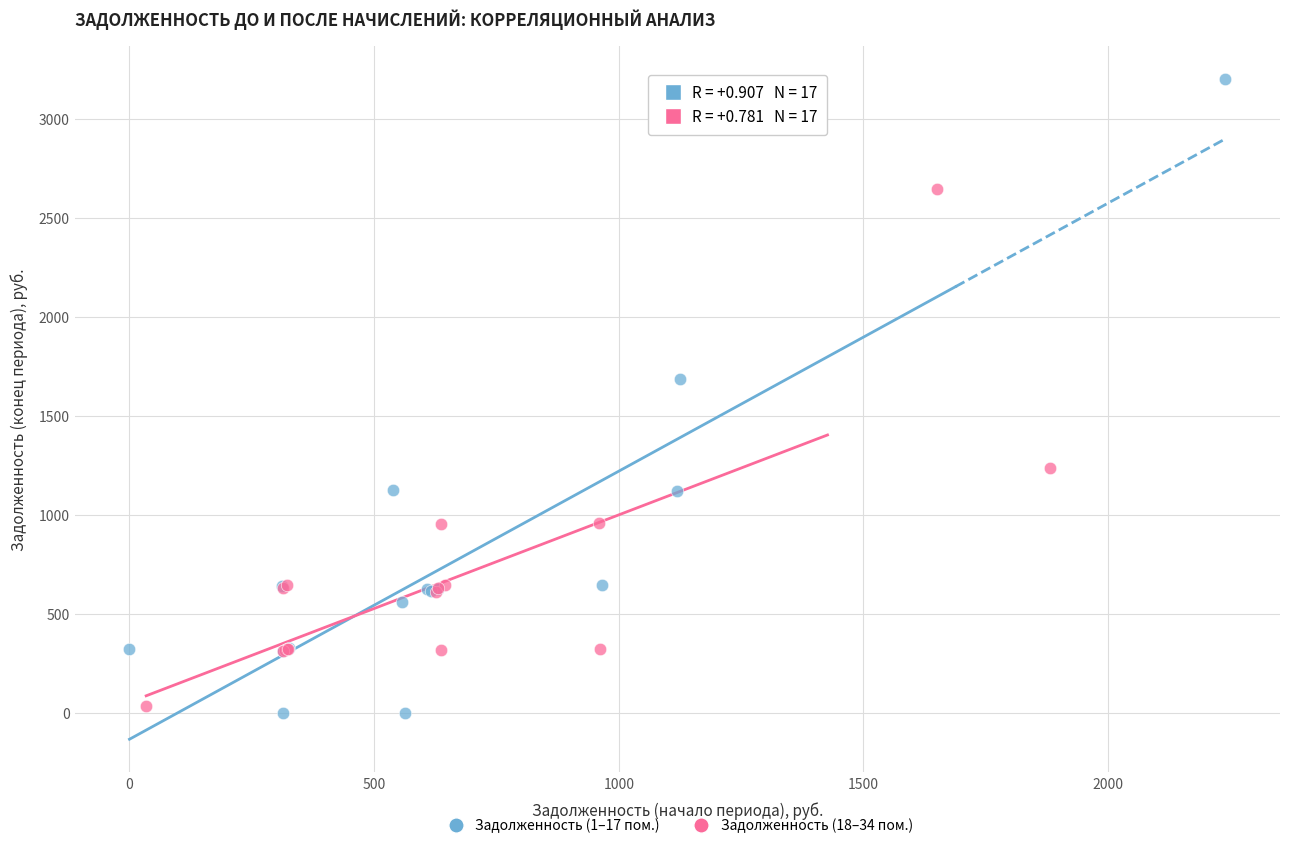

Which series reaches the maximum Y coordinate?

Задолженность (1–17 пом.)